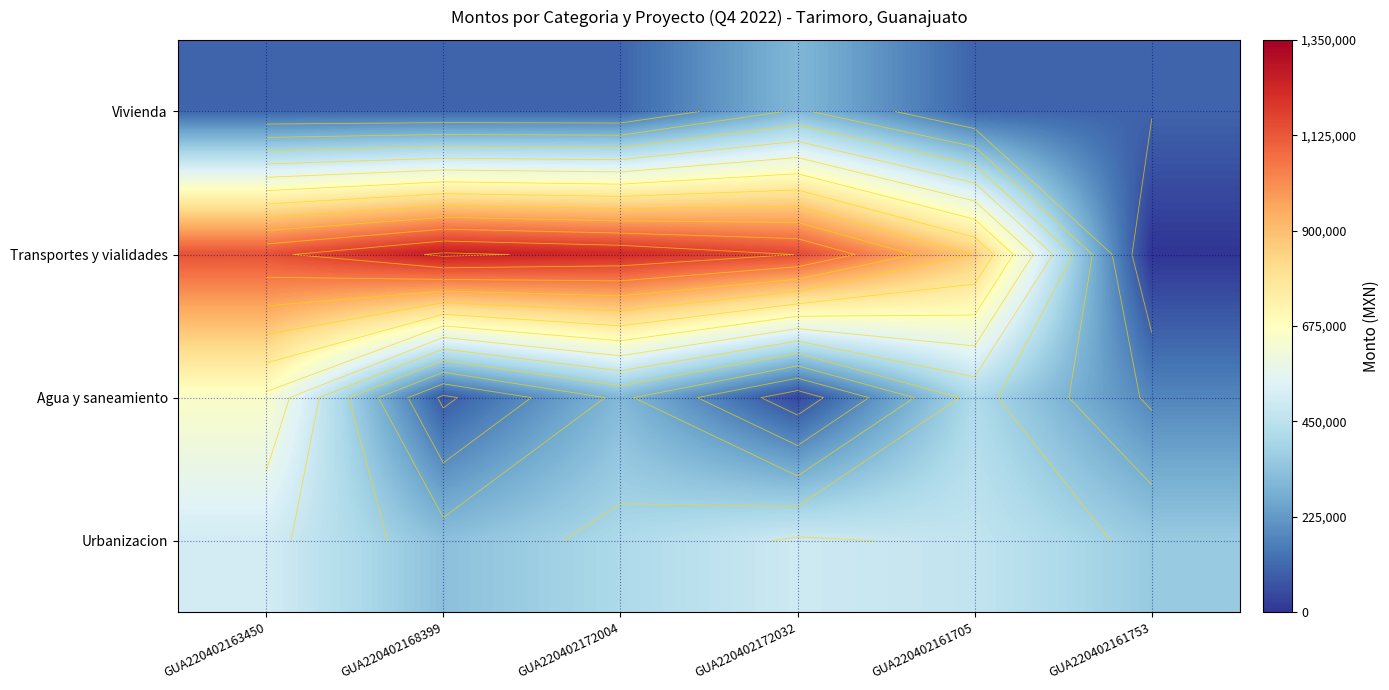

Is it true that Agua y saneamiento equals 126126.8 at GUA220402161705?

False